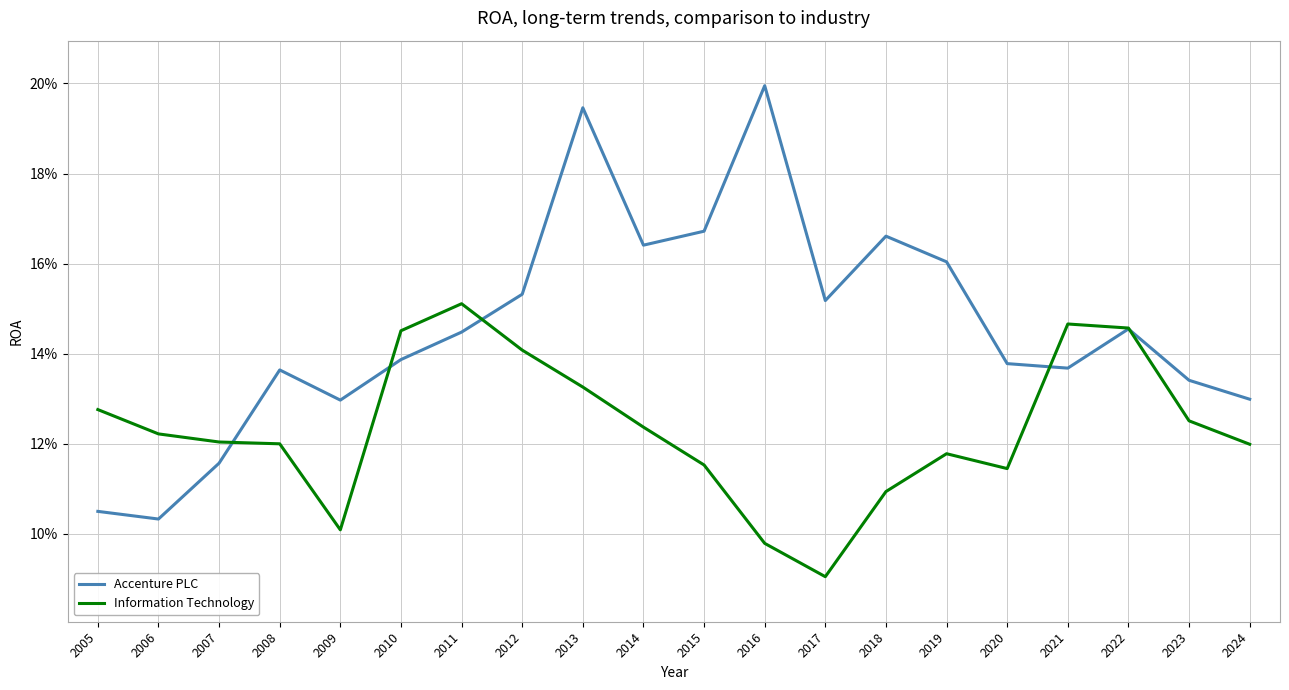

What value does the Information Technology series have at 2019?

0.1